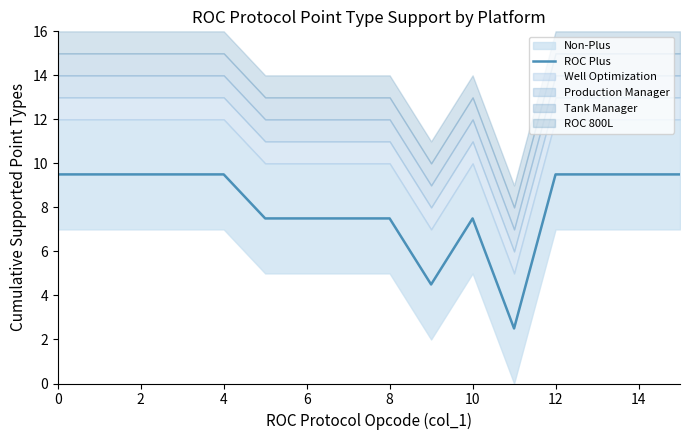

Is it true that ROC Plus equals 9.5 at 0?

True